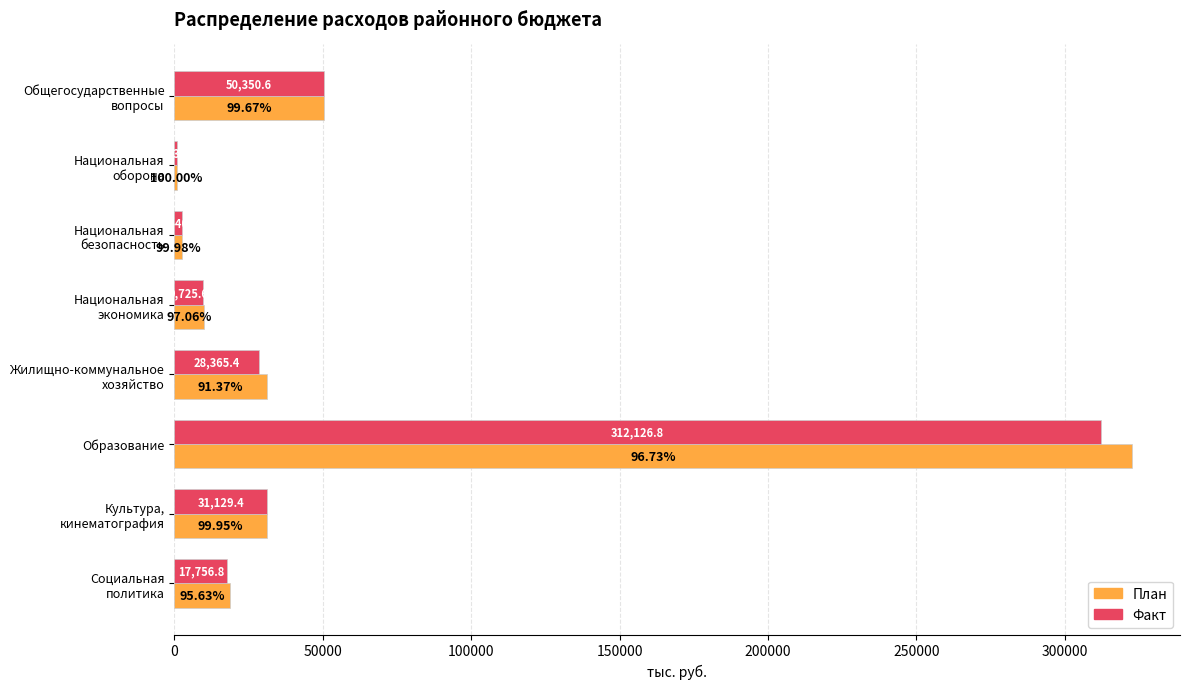

Which series has the largest total across all categories?

План